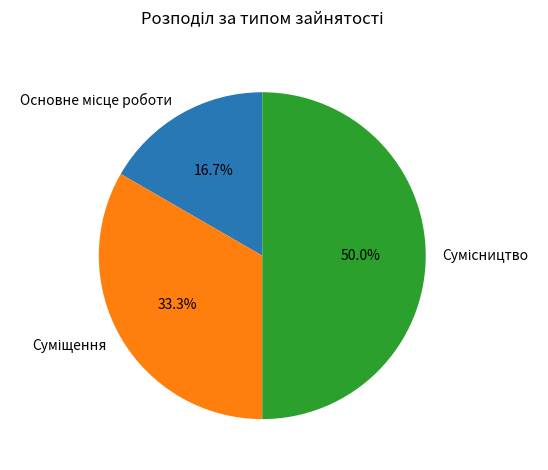

Which slice is the largest?

Сумісництво